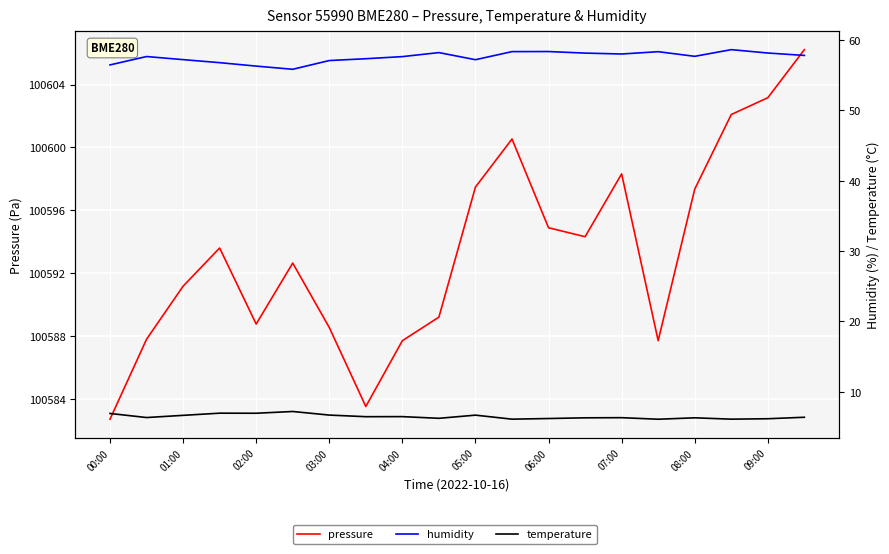

At which label does pressure reach its minimum?

00:00